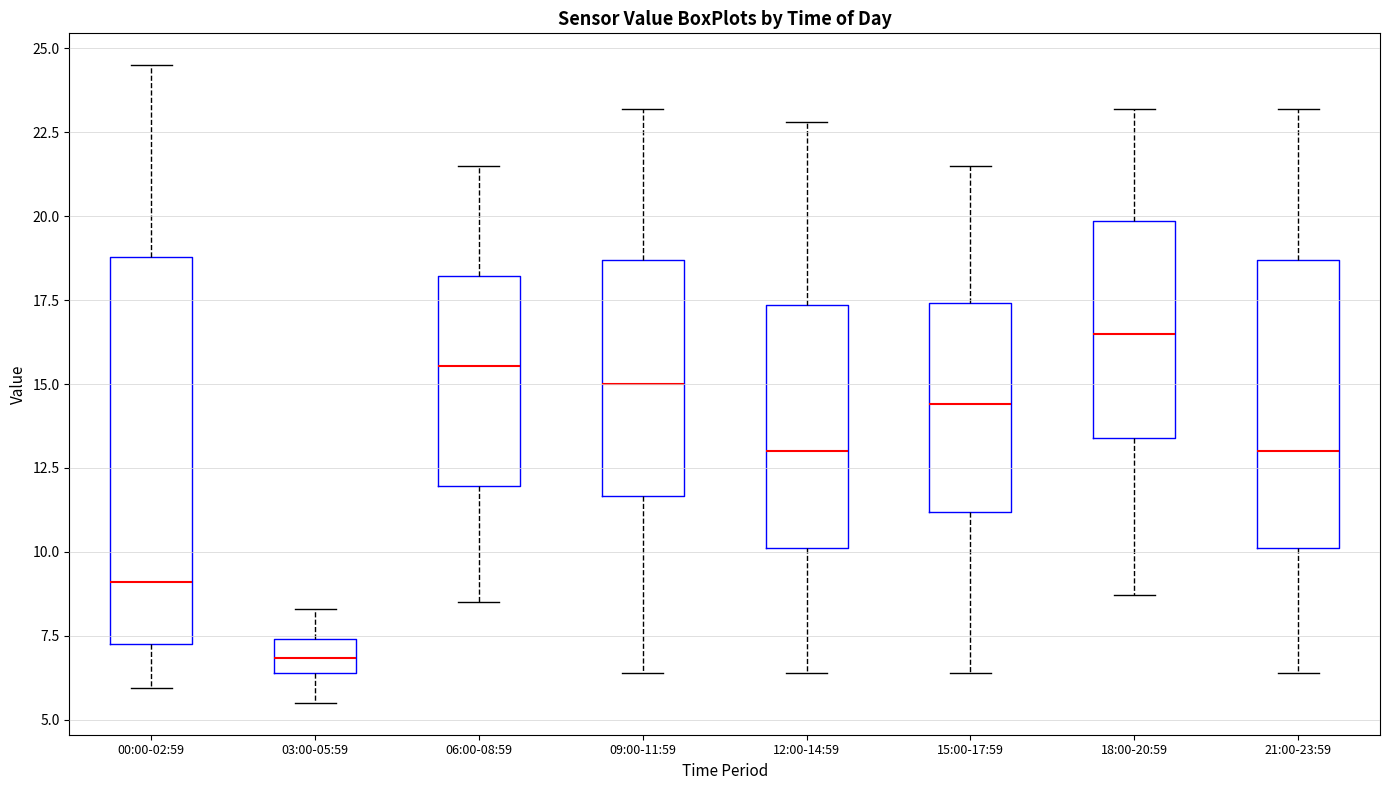

Which box is the tallest, from its lower edge to its upper edge?

00:00-02:59